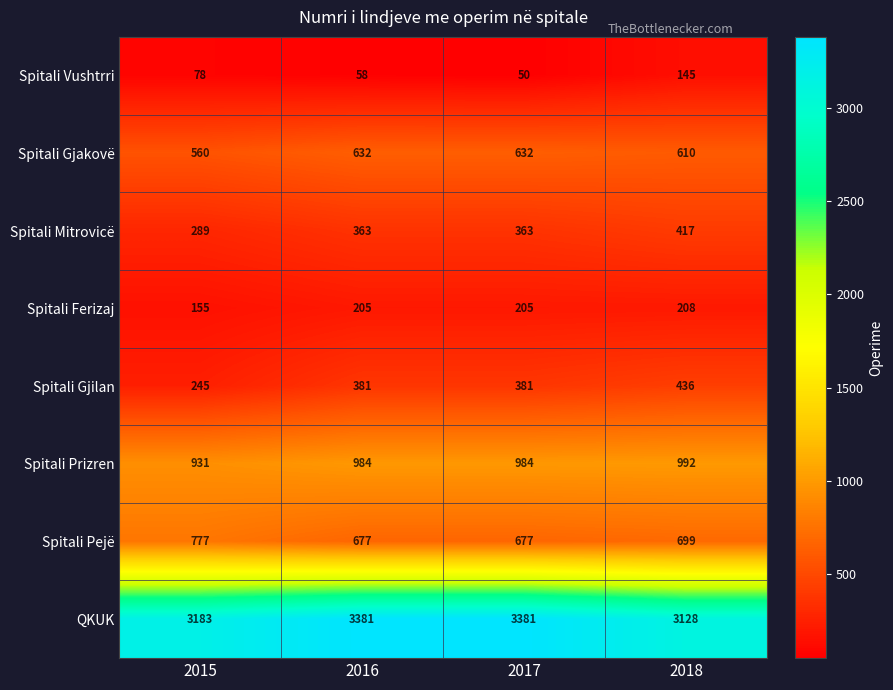

Rank the series at 2018 from lowest to highest value.

Spitali Vushtrri, Spitali Ferizaj, Spitali Mitrovicë, Spitali Gjilan, Spitali Gjakovë, Spitali Pejë, Spitali Prizren, QKUK